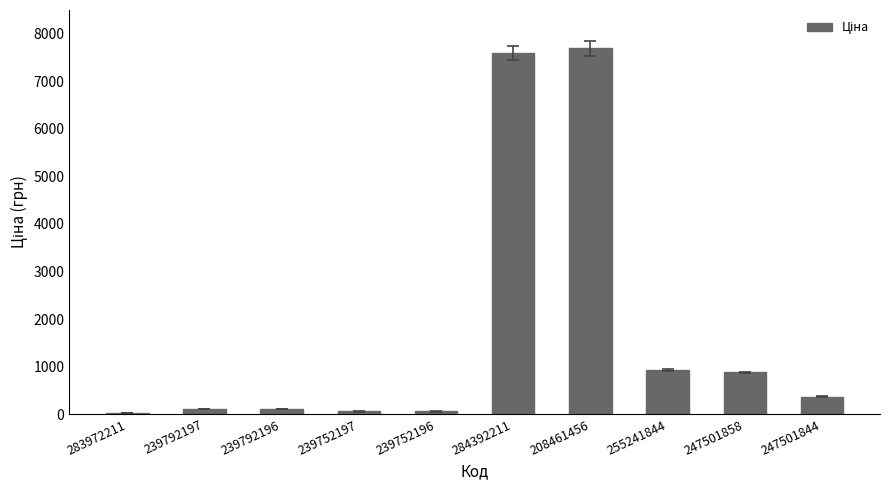

Which category has the highest value across all series?

208461456